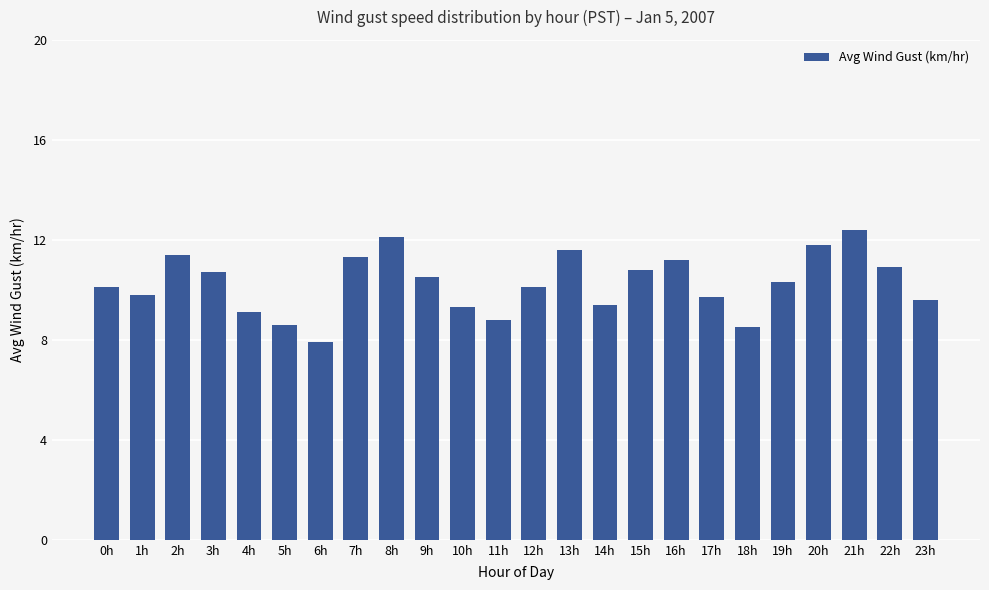

Which has a higher value, 8h or 18h?

8h